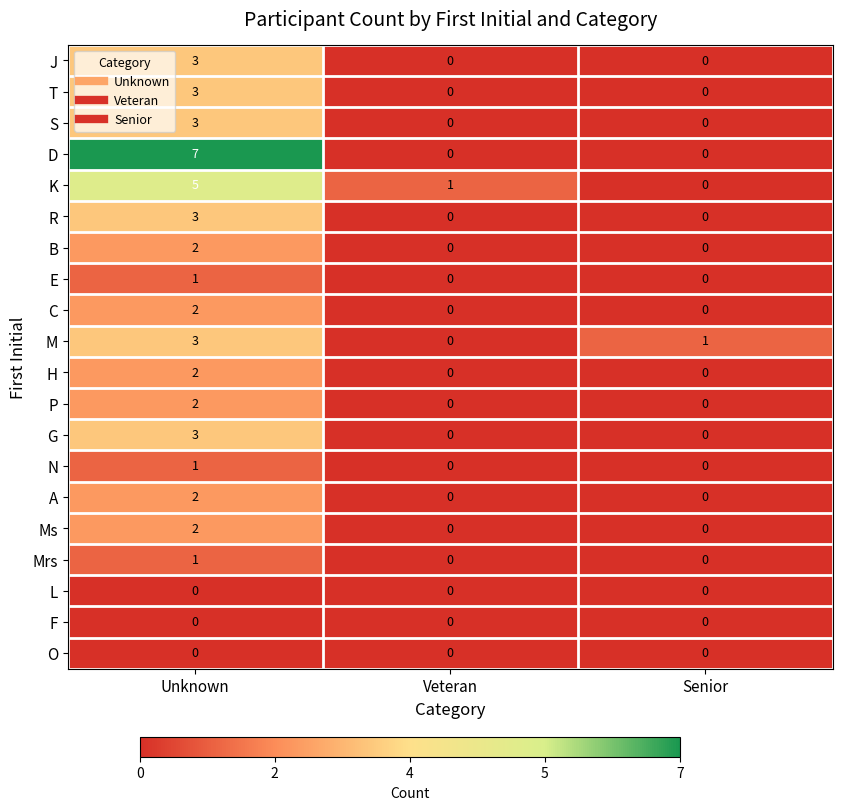

Which series has the widest spread of values?

D